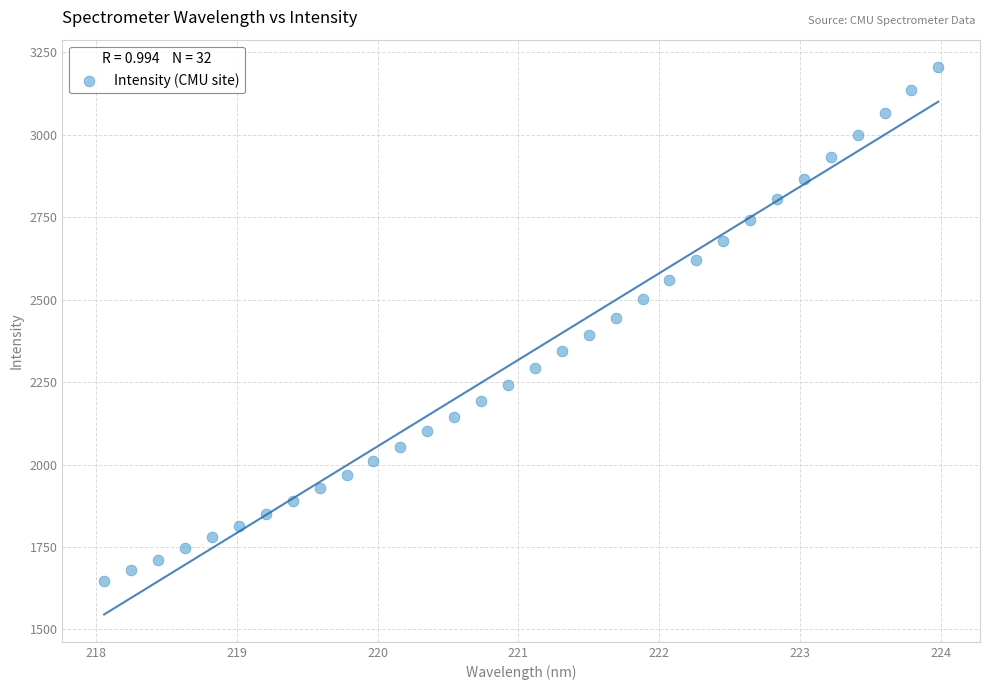

What is the range of X values (max minus min)?

5.9